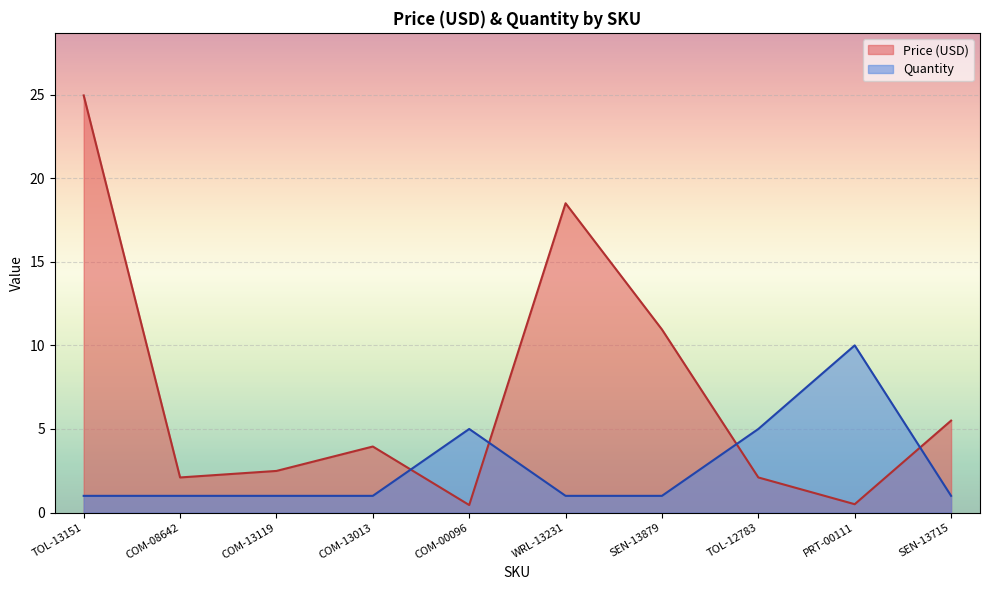

What are all the series names shown in the legend?

Price (USD), Quantity